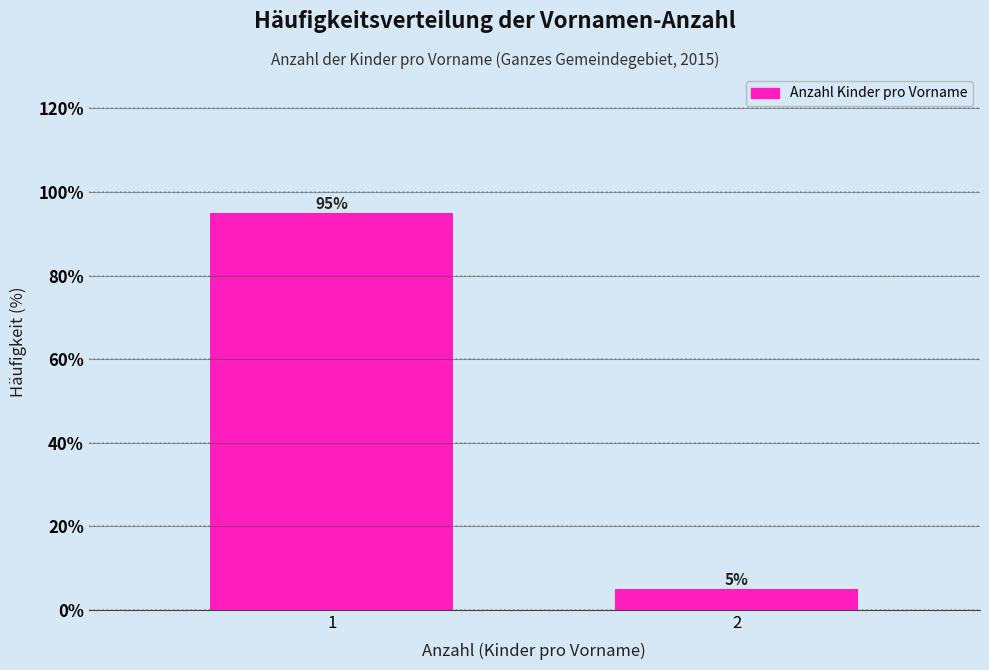

Reading left to right, what are all the values shown in this chart?

1=95	2=5